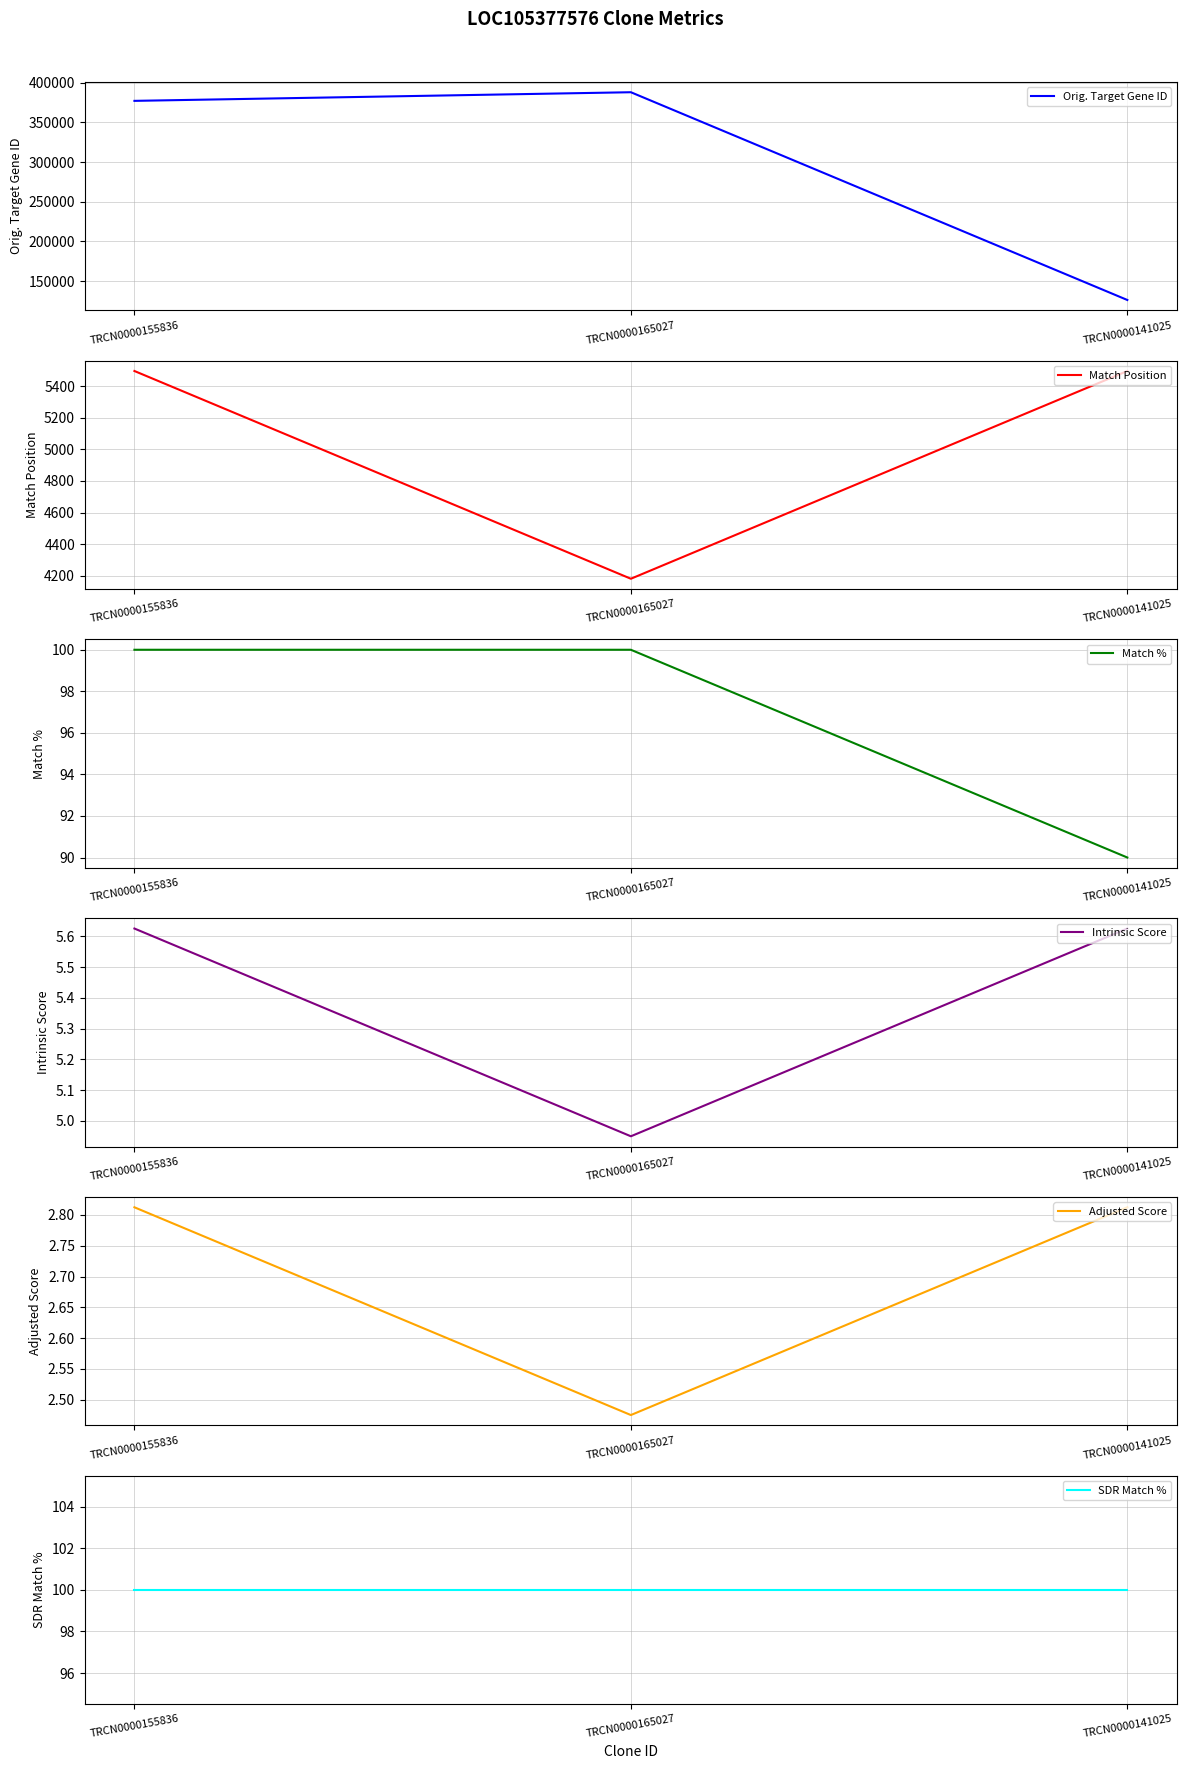

Count the number of categories in the chart.

3